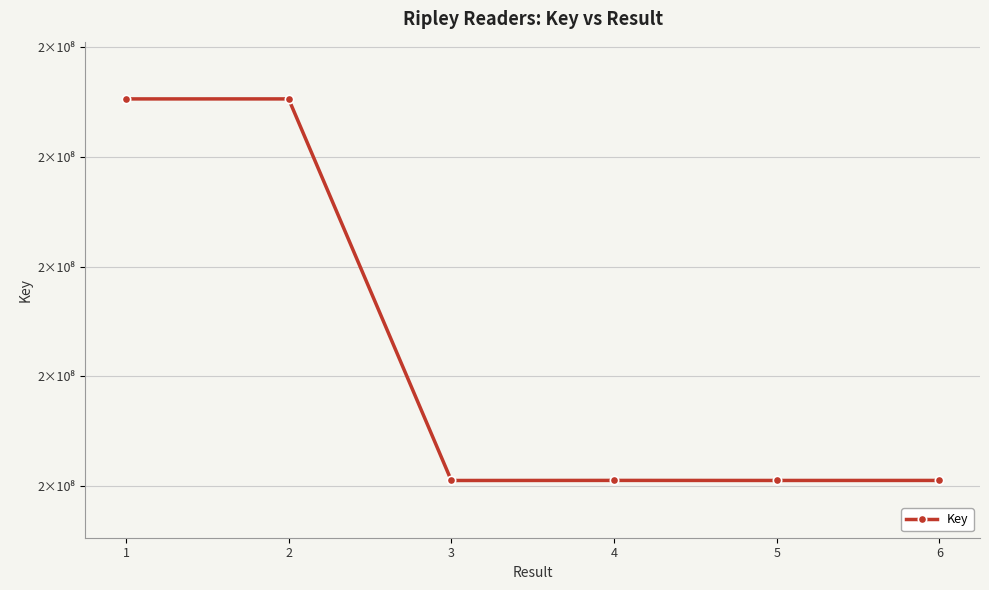

What is the value of the 2nd point from the left?

173057730